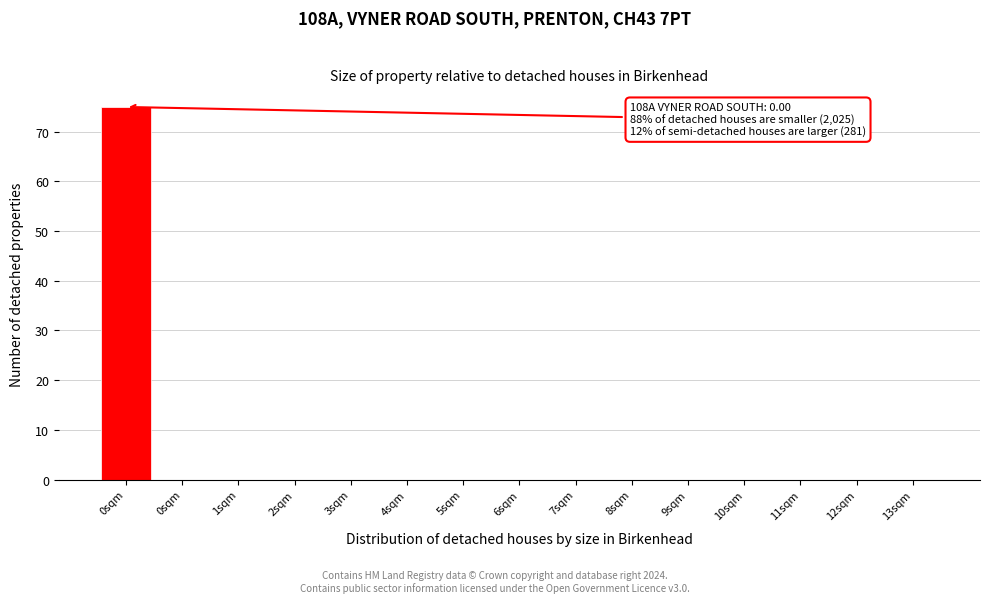

How many data points does each series have?

15